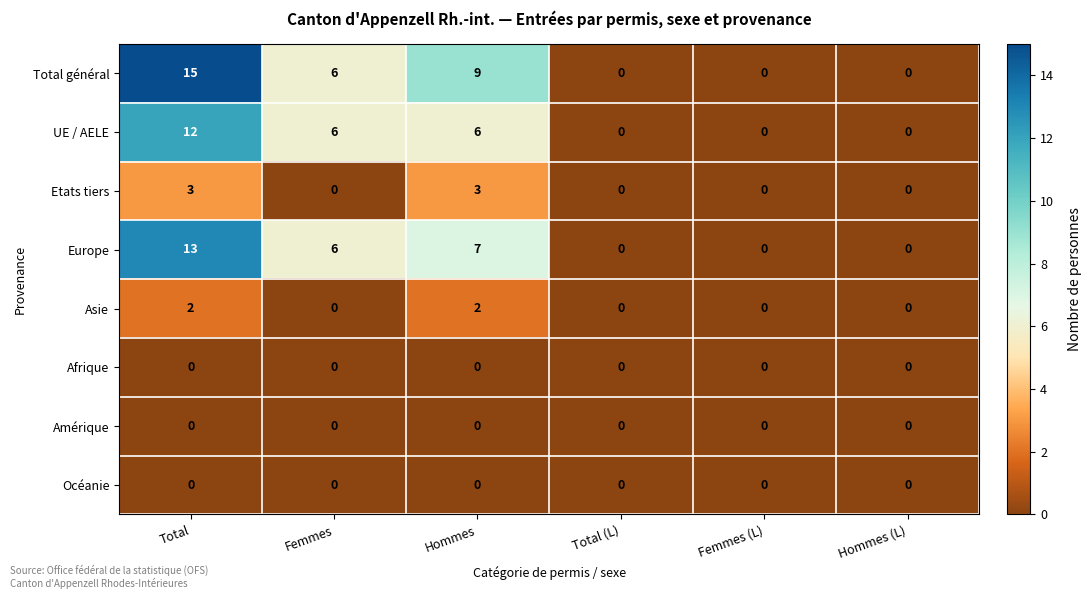

What is the greatest value displayed?

15